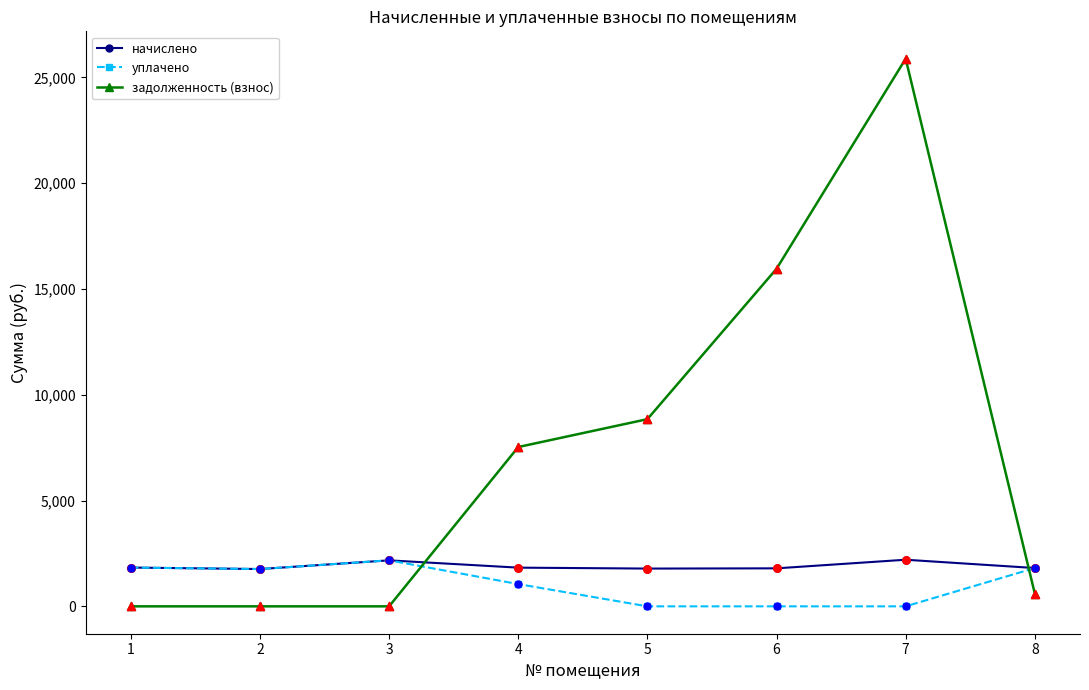

What are all the series names shown in the legend?

начислено, уплачено, задолженность (взнос)